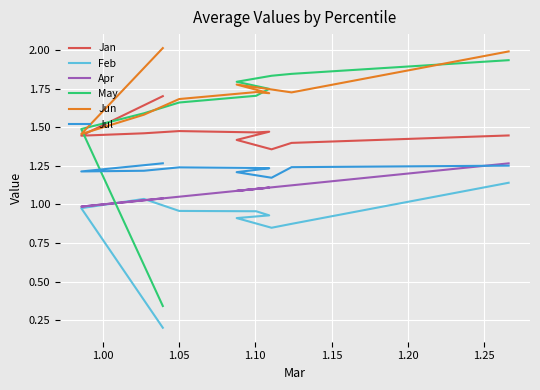

Reading left to right, transcribe all the data shown in this chart.

Jan: 1.7	1.4	1.5	1.5	1.5	1.5	1.4	1.4	1.4	1.4
Feb: 0.2	1.0	1.0	1.0	1.0	0.9	0.9	0.8	0.9	1.1
Apr: 1.0	1.0	1.0	1.1	1.1	1.1	1.1	1.1	1.1	1.3
May: 0.3	1.5	1.6	1.7	1.7	1.7	1.8	1.8	1.8	1.9
Jun: 2.0	1.5	1.6	1.7	1.7	1.7	1.8	1.7	1.7	2.0
Jul: 1.3	1.2	1.2	1.2	1.2	1.2	1.2	1.2	1.2	1.3